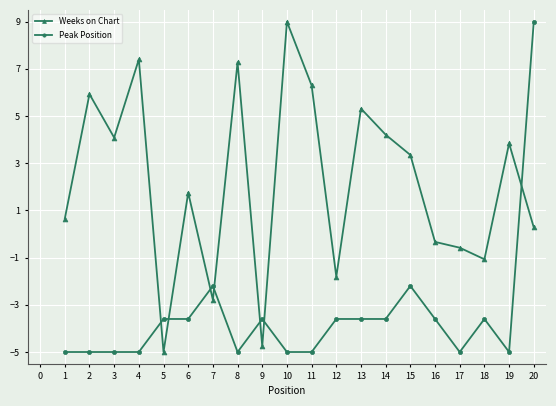

What is the value of the Weeks on Chart point at the 12th from the left?

-1.8